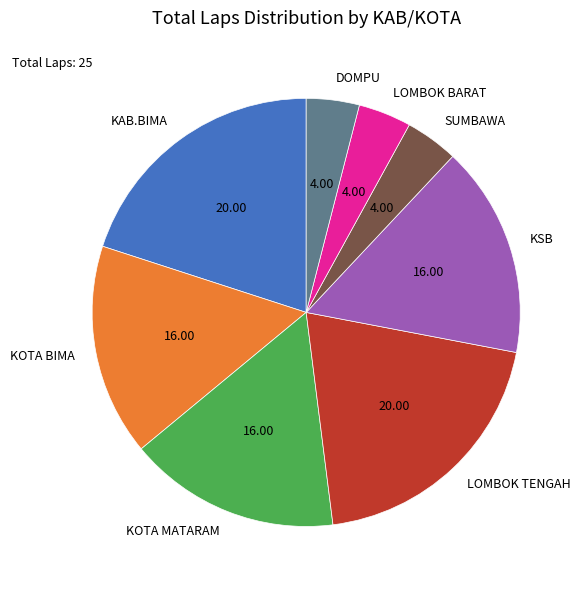

Combined, do SUMBAWA and KAB.BIMA account for over 50%?

No